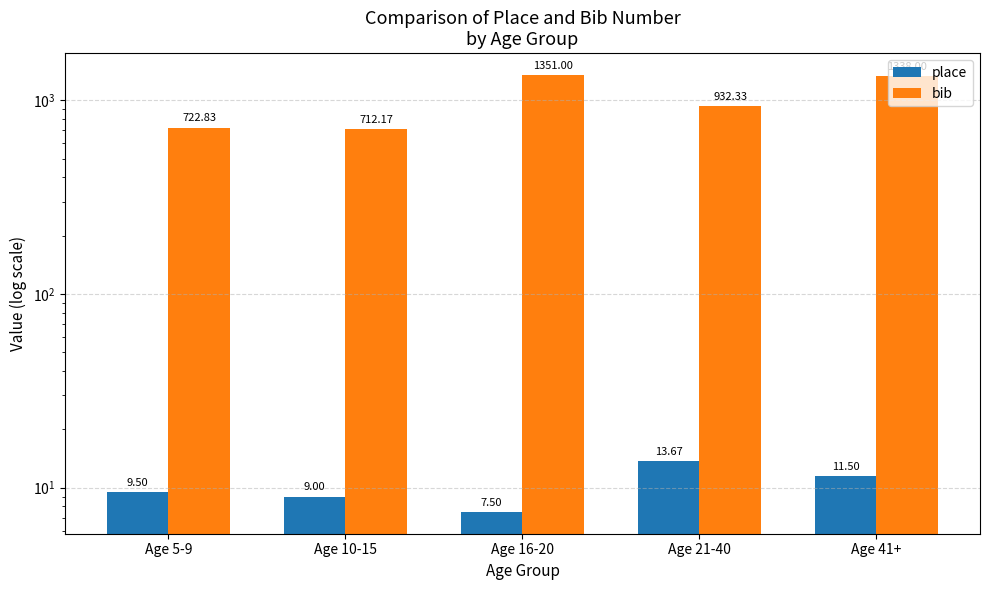

True or false: place has a value of 3.3 at Age 16-20.

False